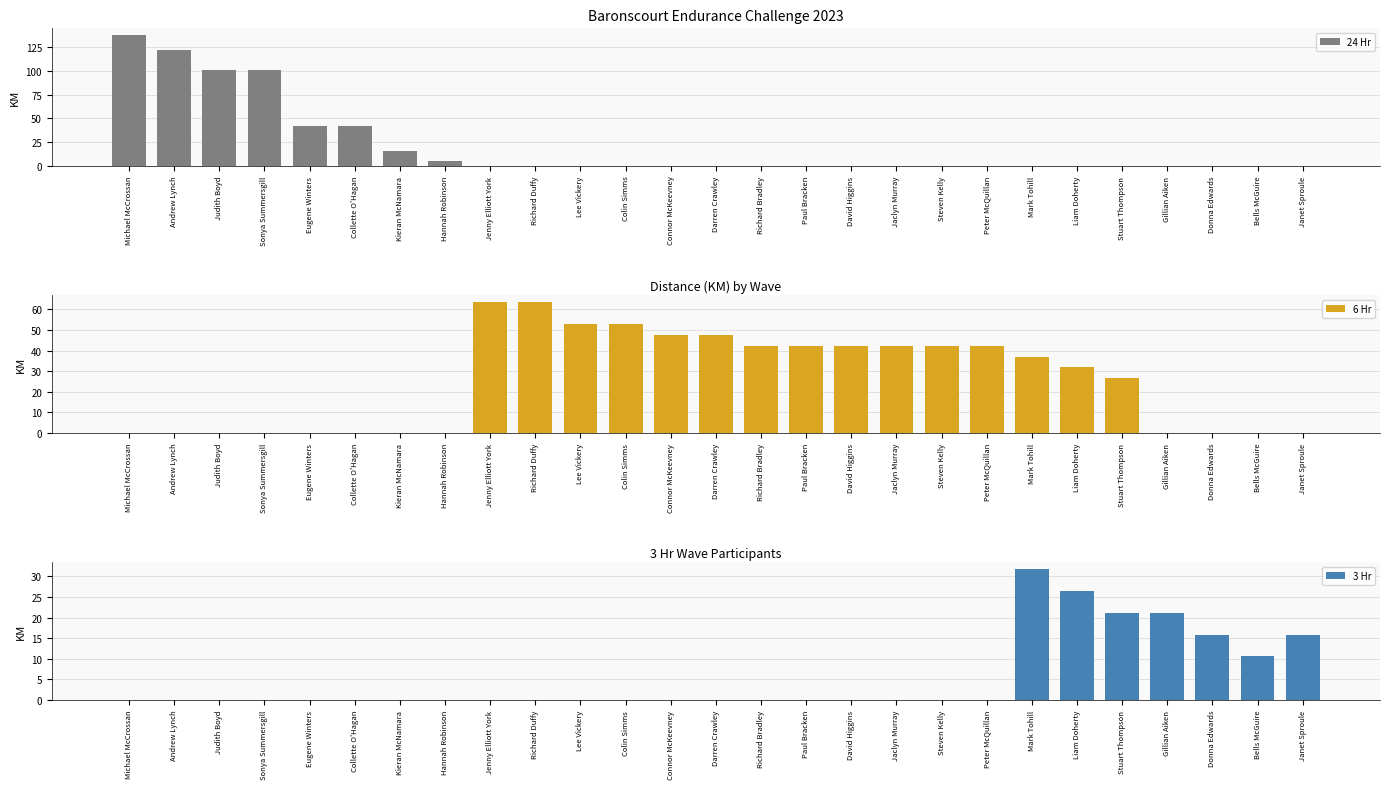

Count the number of categories in the chart.

27